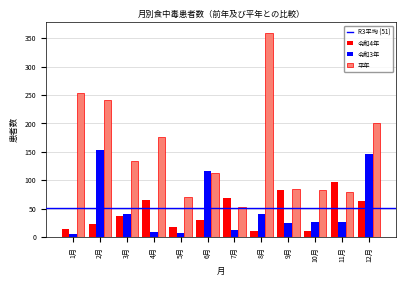

Which category has the highest value across all series?

8月